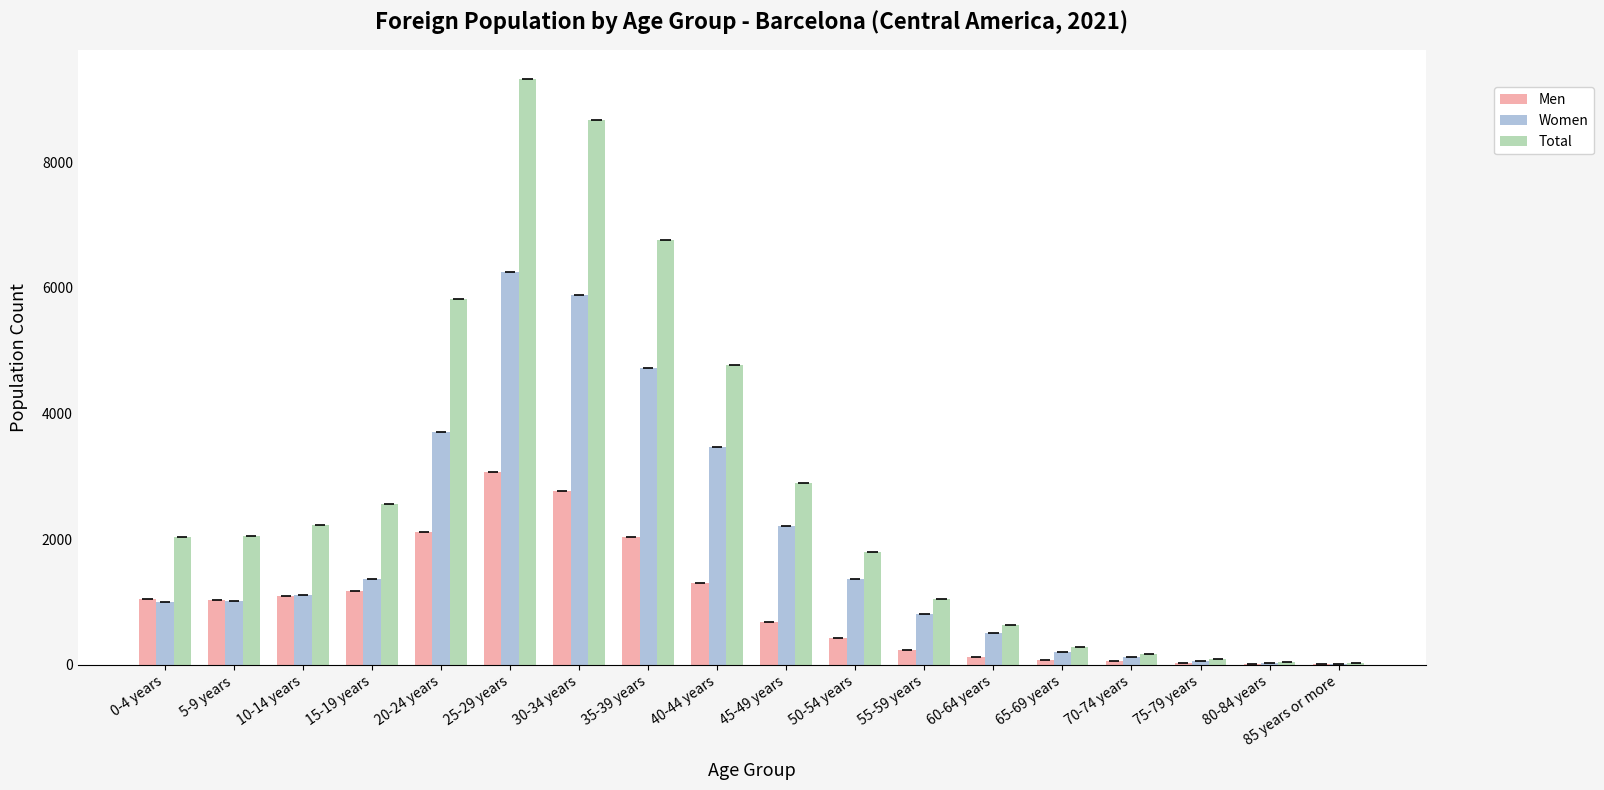

At which category is the sum across all series the highest?

25-29 years